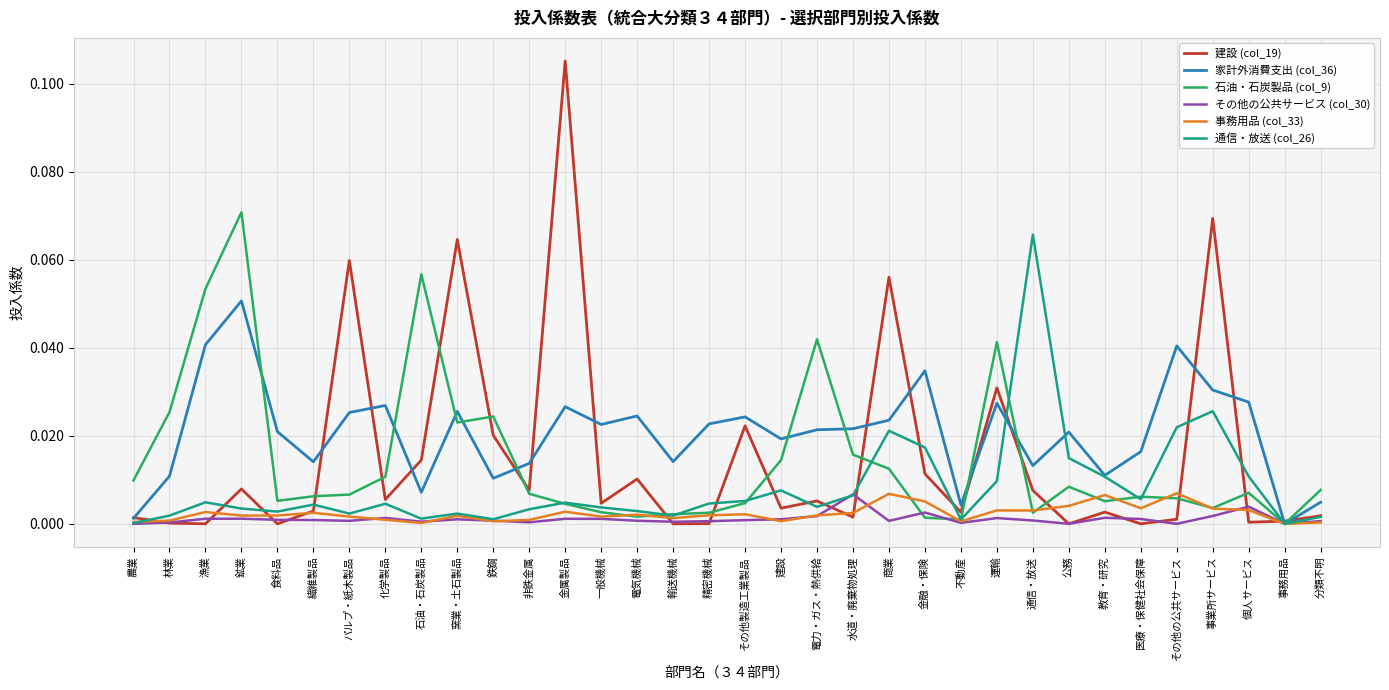

True or false: その他の公共サービス (col_30) has a value of 0.0 at 非鉄金属.

True